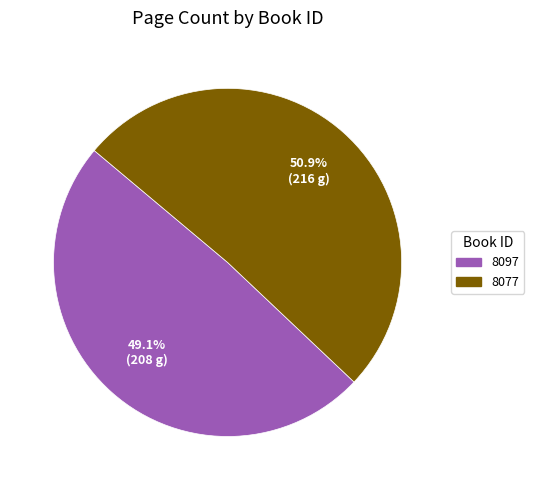

Is it true that 8077 is 38% of the pie?

False